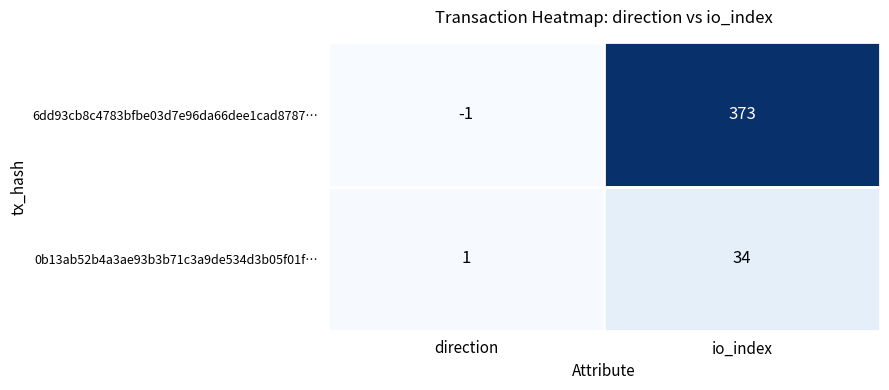

What is the maximum value shown in the chart?

373